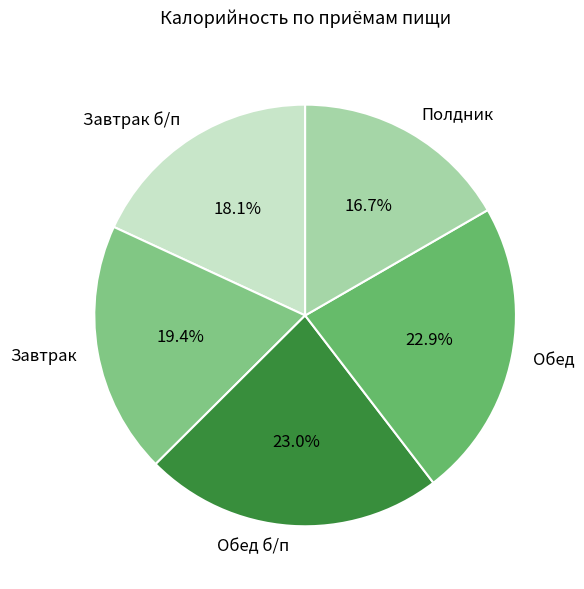

Approximately how many times larger is the value at Обед compared to Обед б/п?

1.0